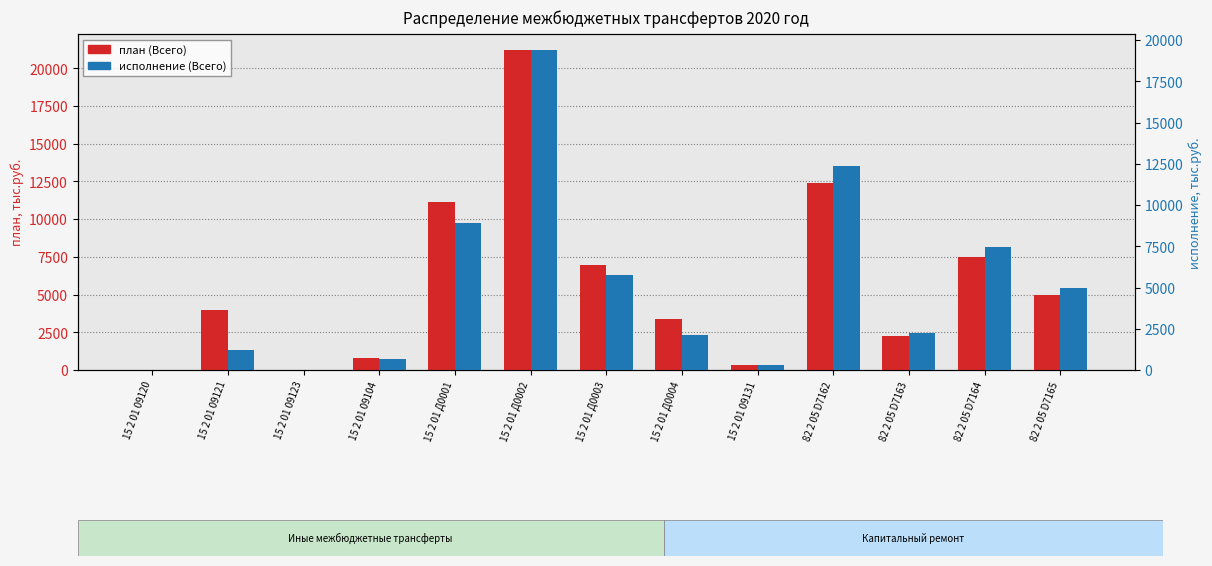

True or false: исполнение (Всего) has a value of 12384.3 at 82 2 05 D7162.

True